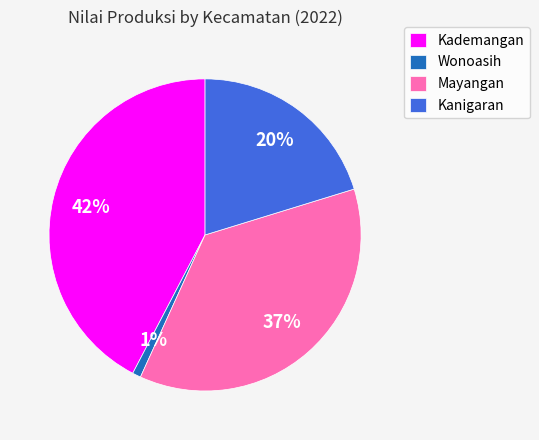

Rank the categories by value from highest to lowest.

Kademangan, Mayangan, Kanigaran, Wonoasih